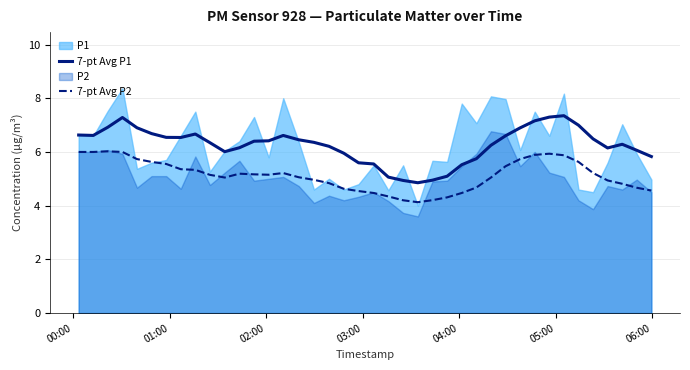

What is the highest value of the 7-pt Avg P1 series?

7.4